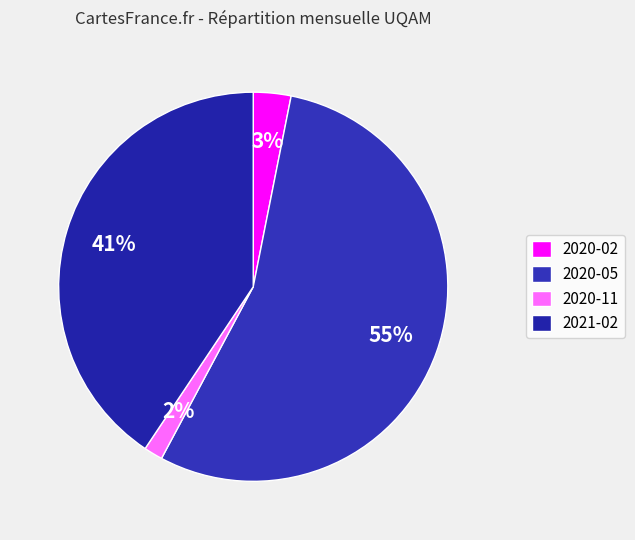

Is the sum of 2020-11 and 2021-02 greater than half?

No